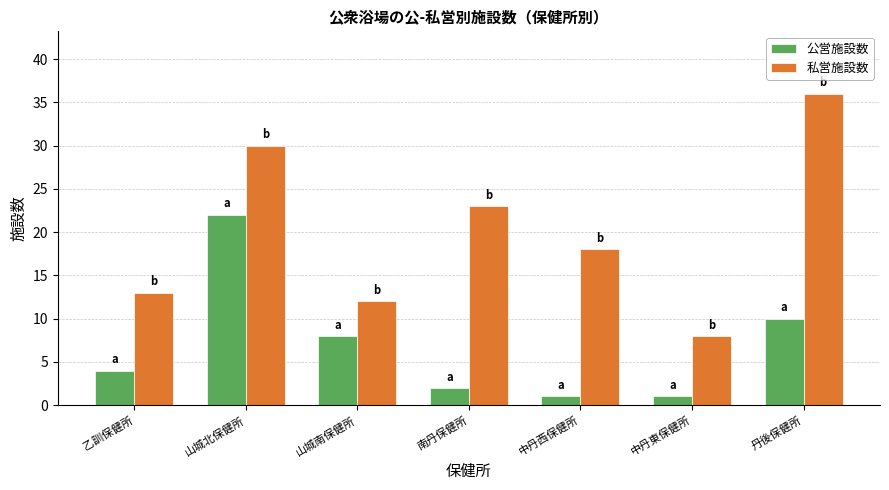

What is the spread (max minus min) of values at 丹後保健所?

26